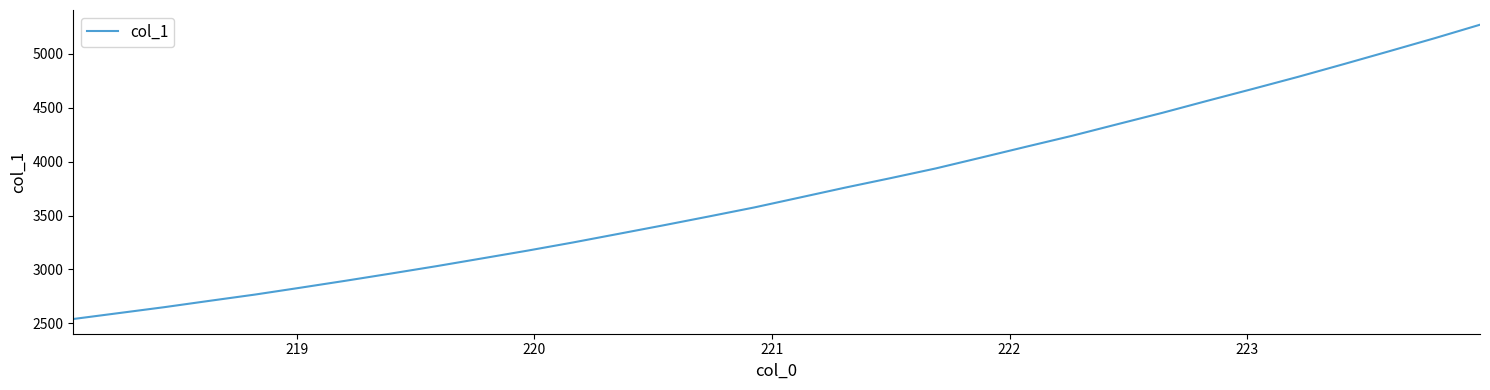

How many distinct data groups are displayed?

1